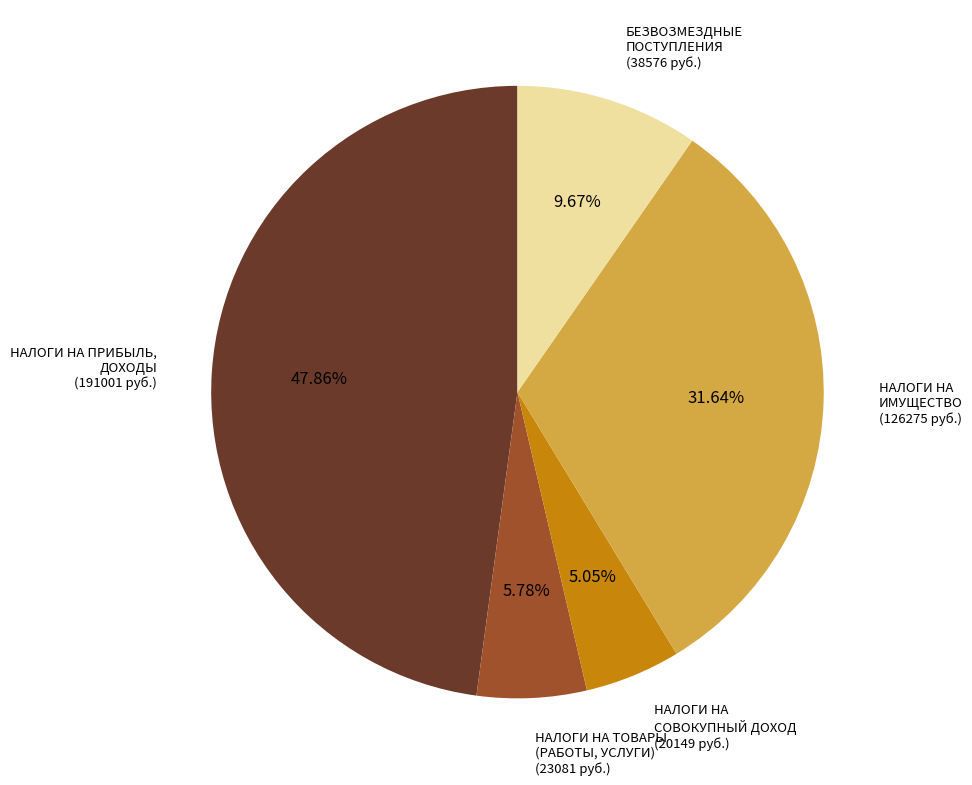

Which has a higher value, НАЛОГИ НА СОВОКУПНЫЙ ДОХОД or БЕЗВОЗМЕЗДНЫЕ ПОСТУПЛЕНИЯ?

БЕЗВОЗМЕЗДНЫЕ ПОСТУПЛЕНИЯ